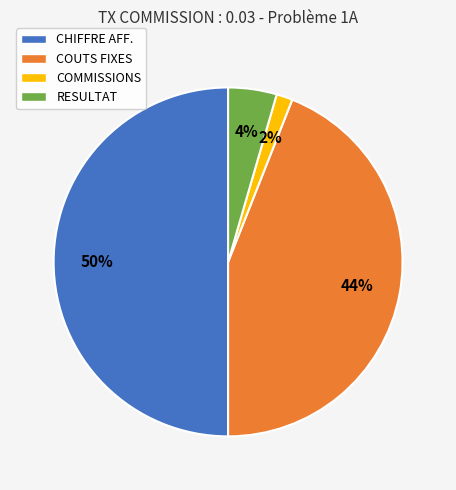

What percentage is the RESULTAT slice, to the nearest percent?

4%